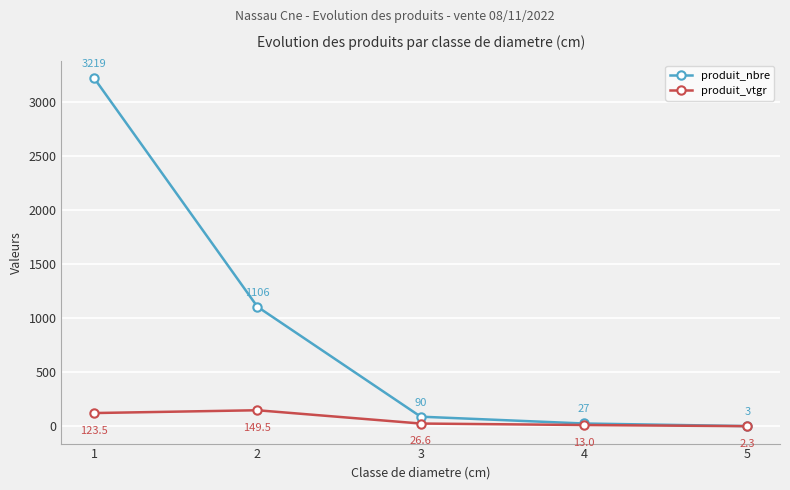

What is the average value of the produit_vtgr series?

63.0